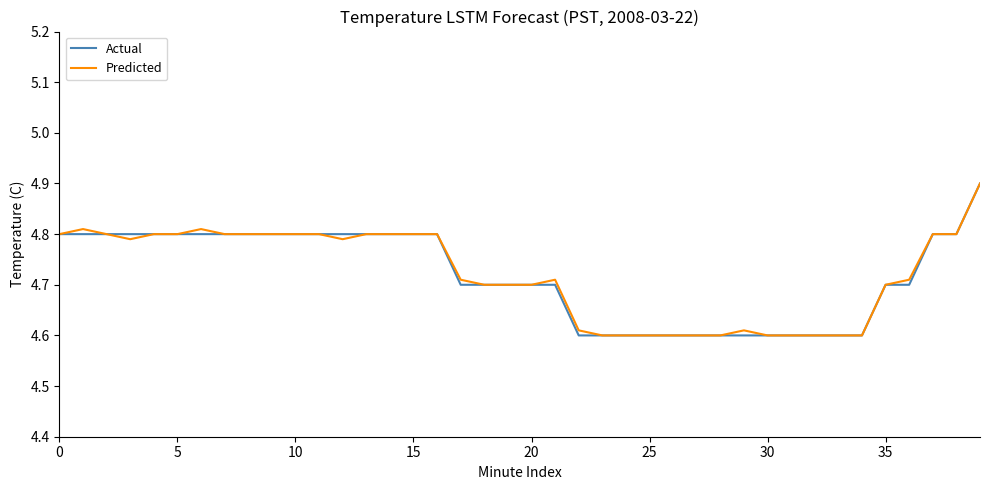

What is the maximum value for Predicted?

4.9